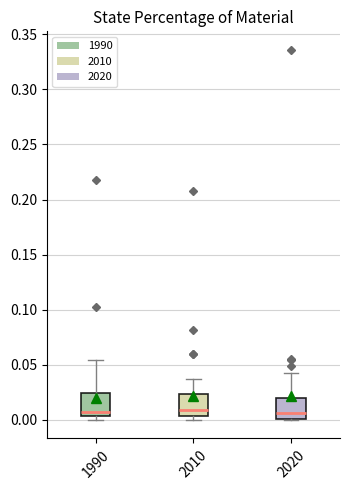

Where does the median line of the box at x = 2020 sit on the y-axis? The values are not printed on the chart, so give them approximately, as read against the axis.

0.005